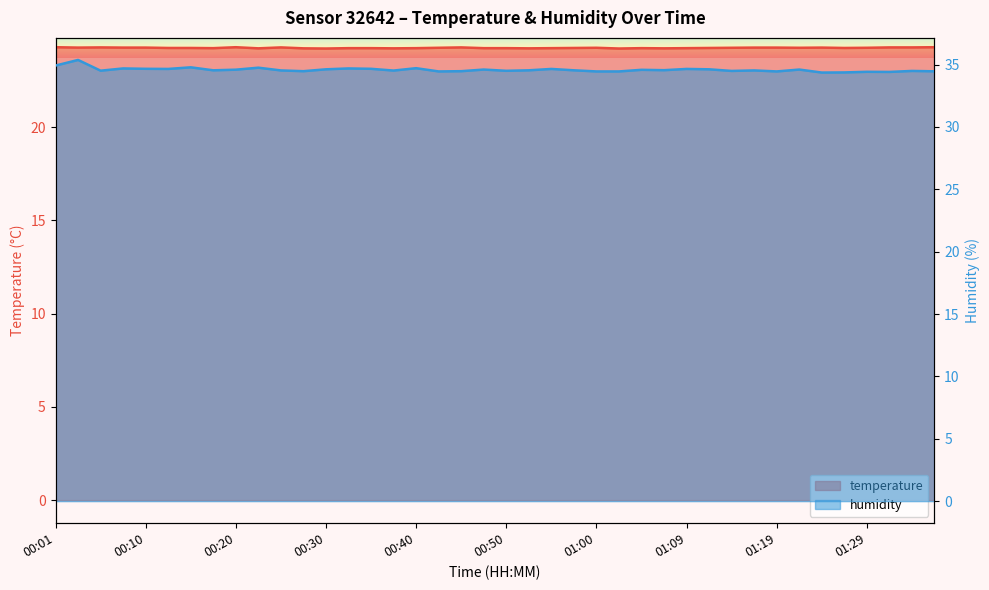

Does the chart display data point markers on the line(s)?

No